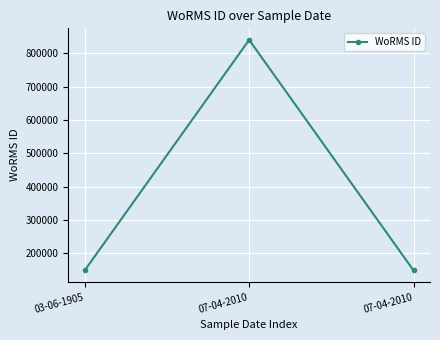

The chart shows a value of 253299 at 03-06-1905. True or false?

False